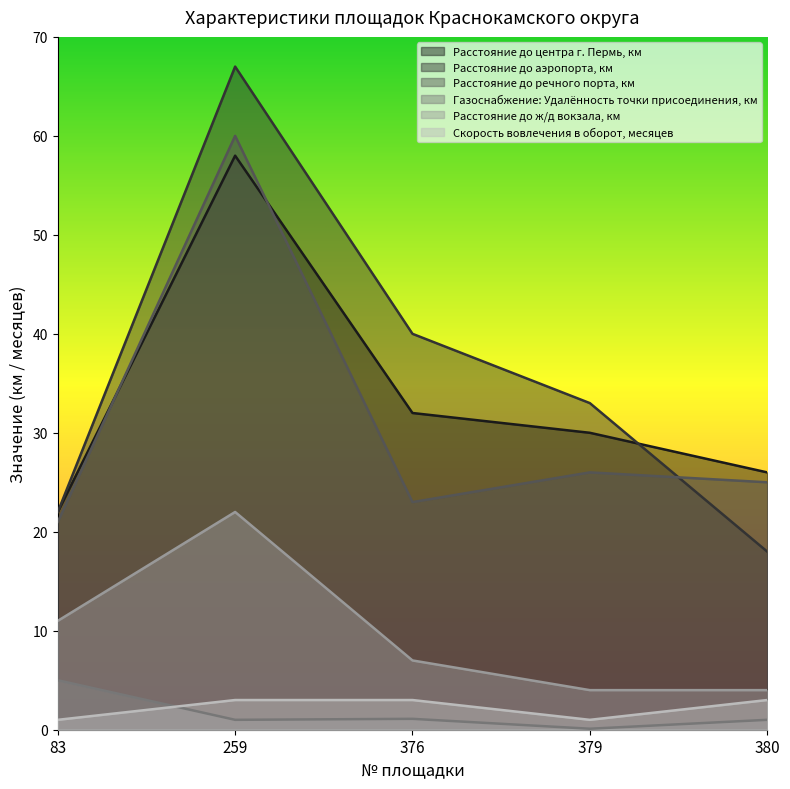

The Газоснабжение: Удалённость точки присоединения, км series shows 0.4 at 380. True or false?

False